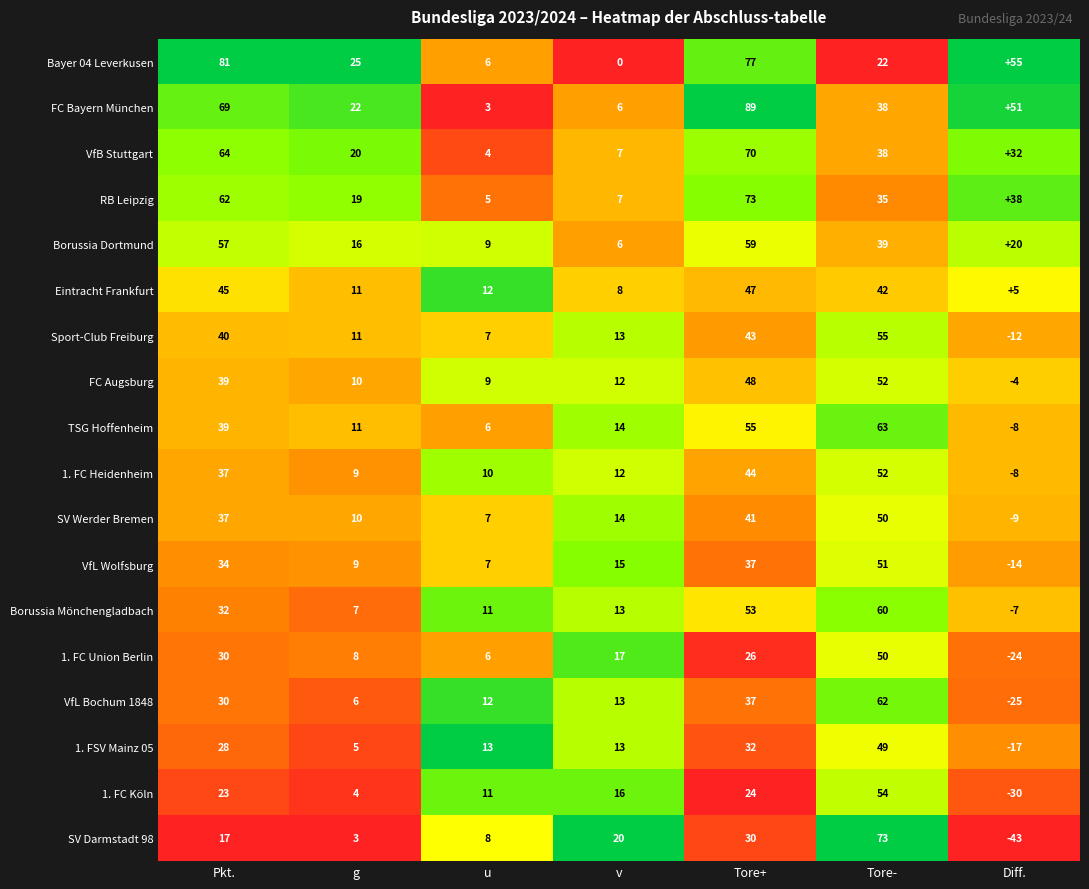

Is the value of TSG Hoffenheim at g greater than the value of VfB Stuttgart at u?

Yes